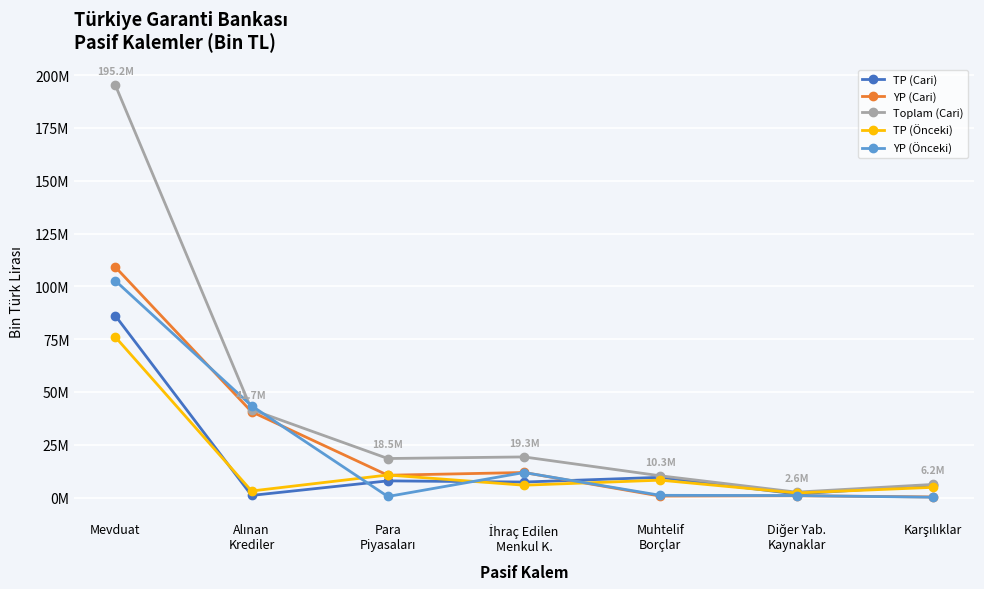

At which category is the sum across all series the highest?

Mevduat